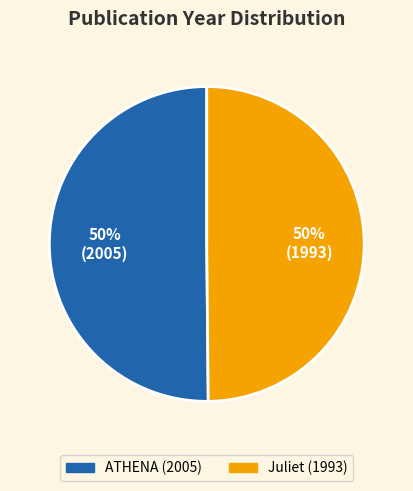

How many slices are in this pie chart?

2